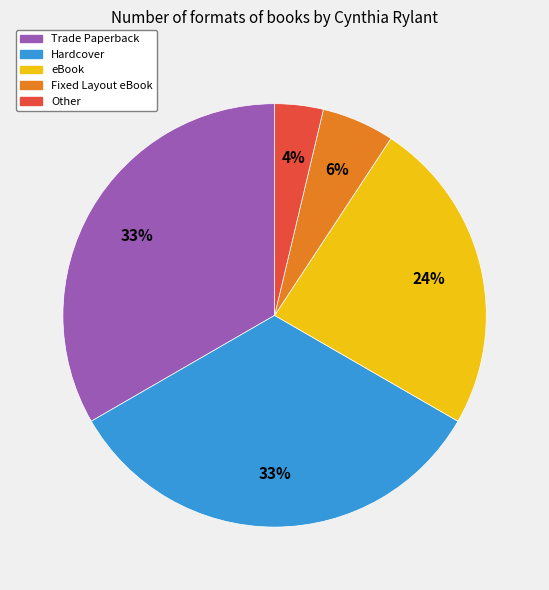

Is it true that Trade Paperback is 25% of the pie?

False